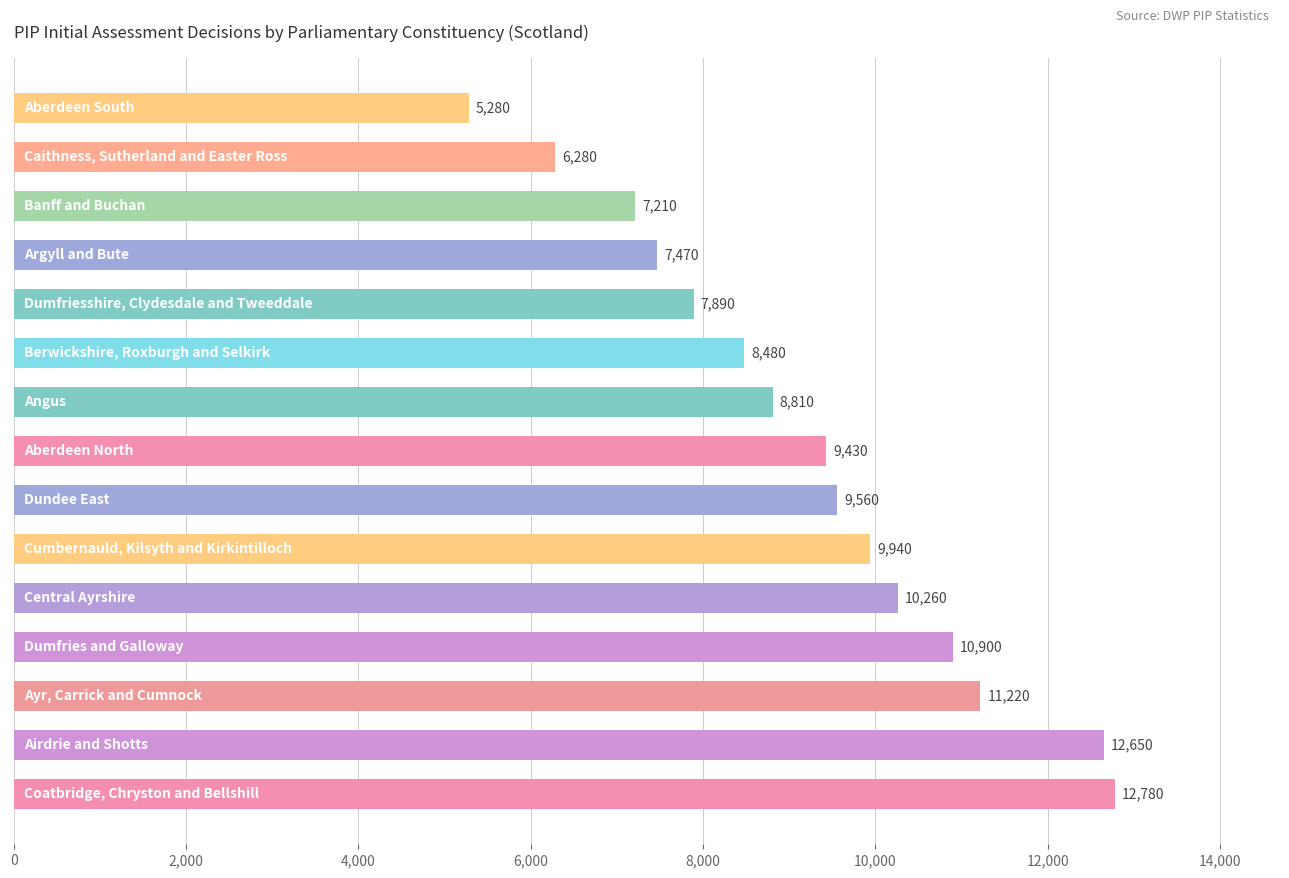

What is the smallest value displayed?

5280